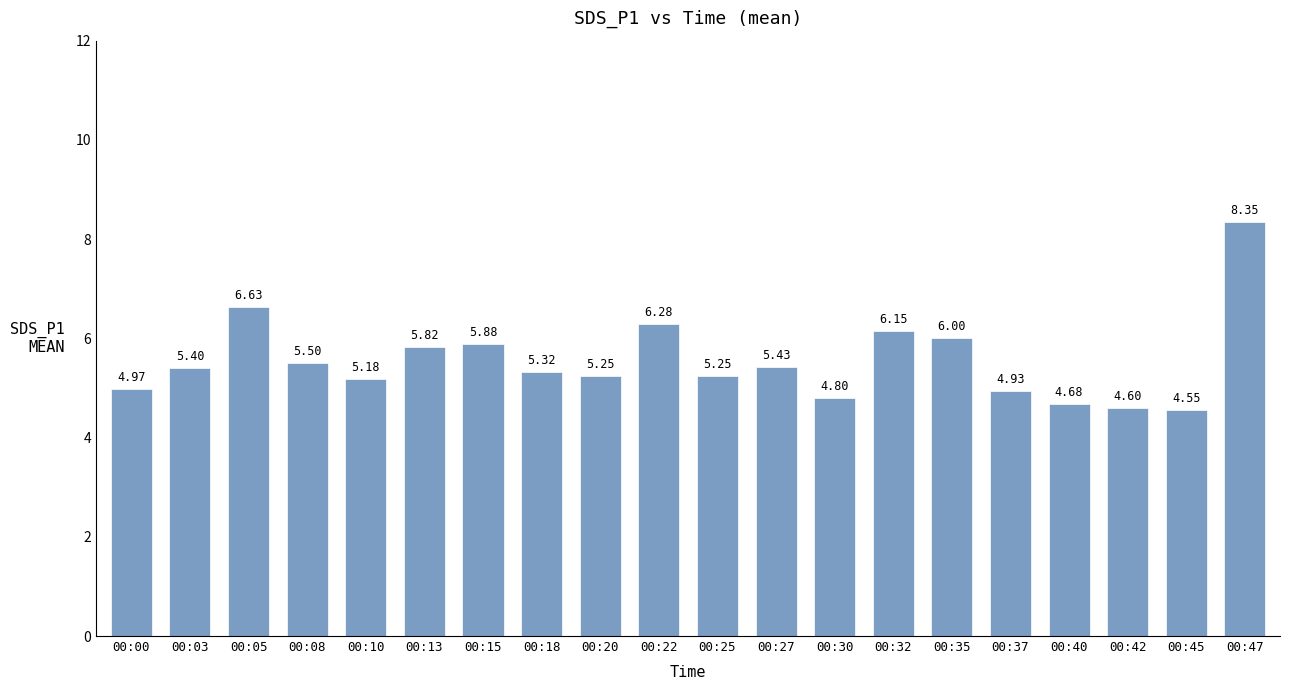

Read the value at 00:22.

6.3